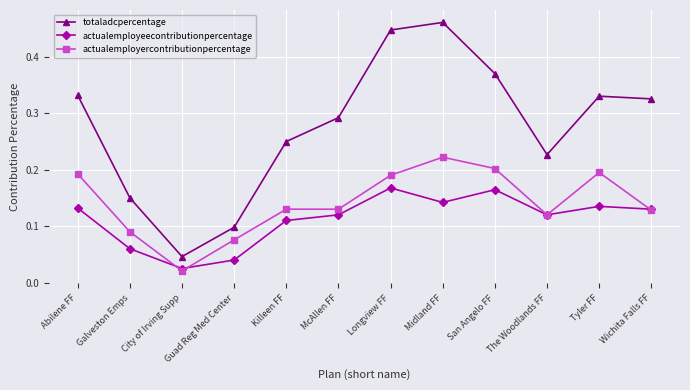

Is this an area chart (filled region under the line)?

No